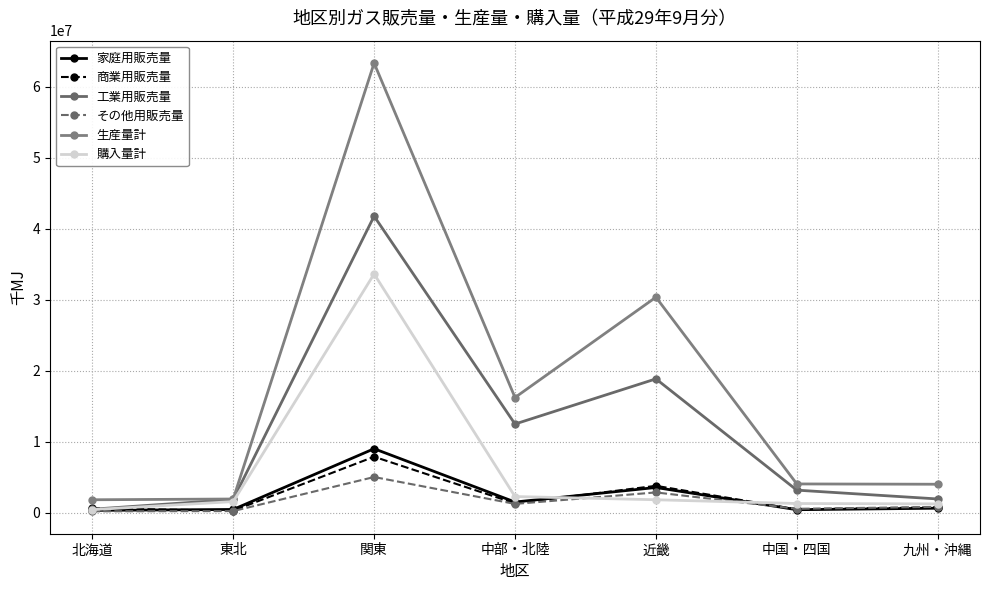

What is the label of the 4th point from the right?

中部・北陸